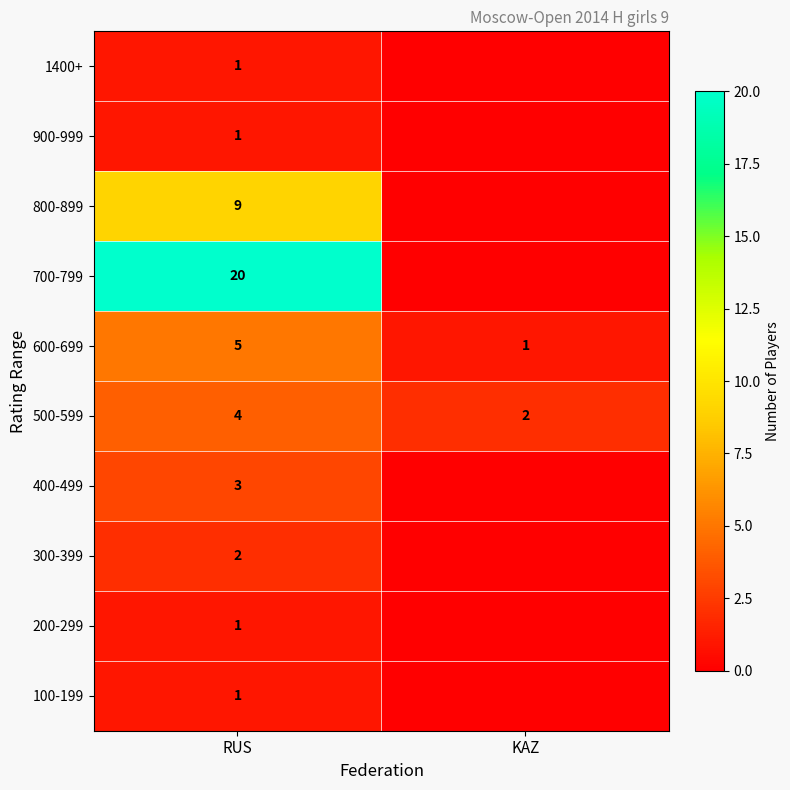

The value of 600-699 at KAZ is 1. True or false?

True